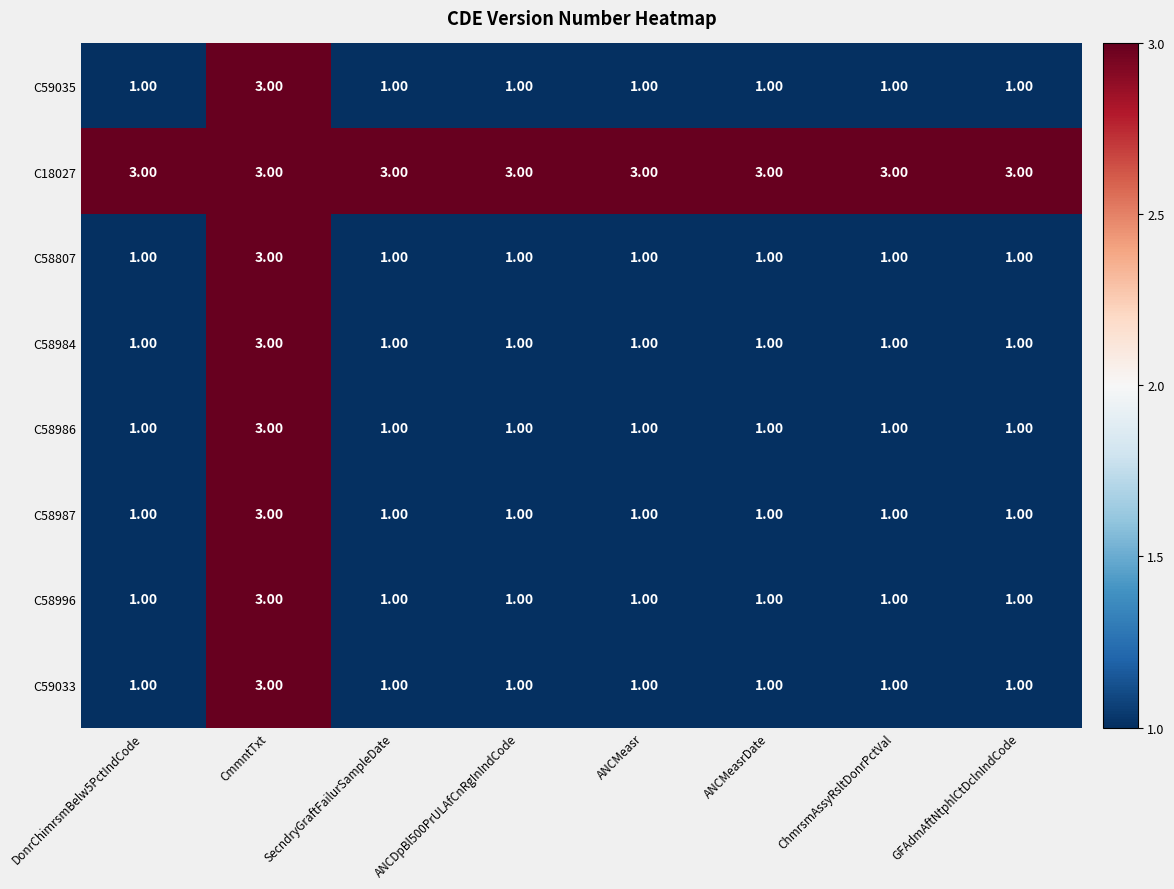

What is the total value across all series at SecndryGraftFailurSampleDate?

10